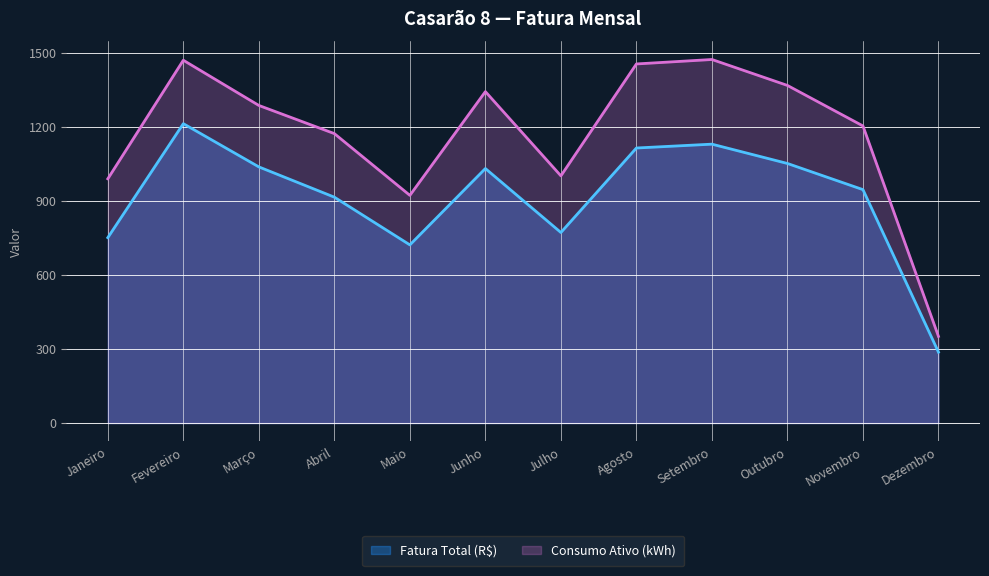

Does the chart display data point markers on the line(s)?

No